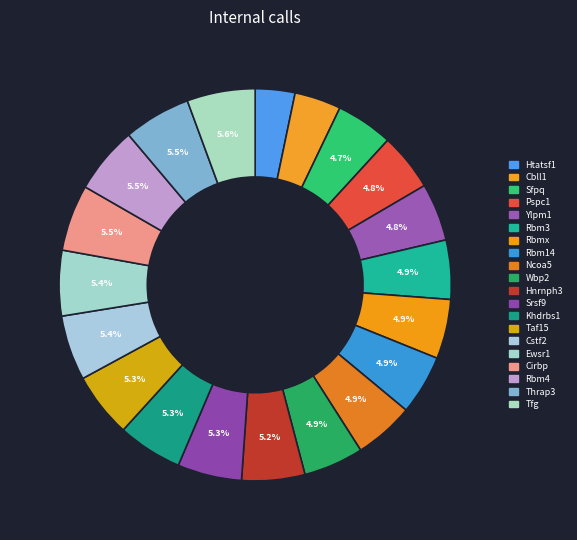

To the nearest percent, what is the average slice percentage?

5%